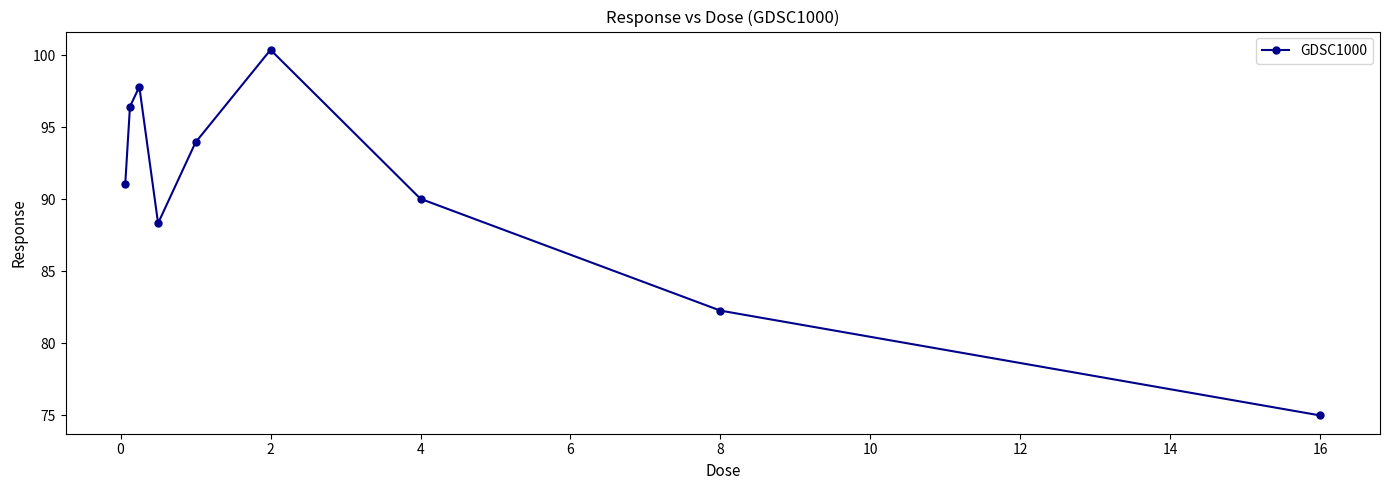

True or false: the data has more than 2 interior local peaks.

False